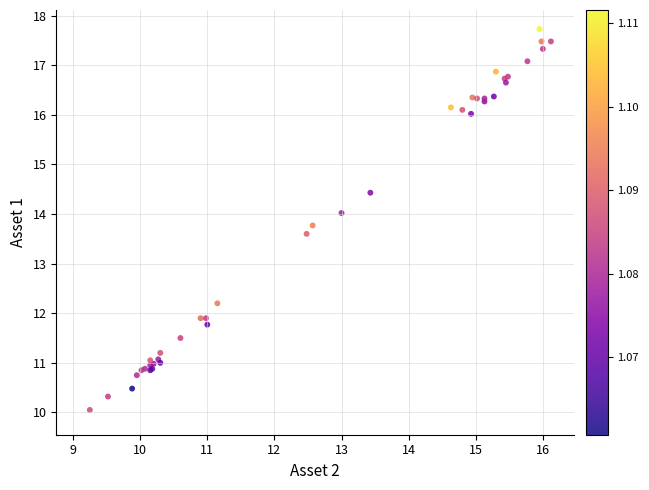

What Y value in the scatter plot is closest to 13?

13.6